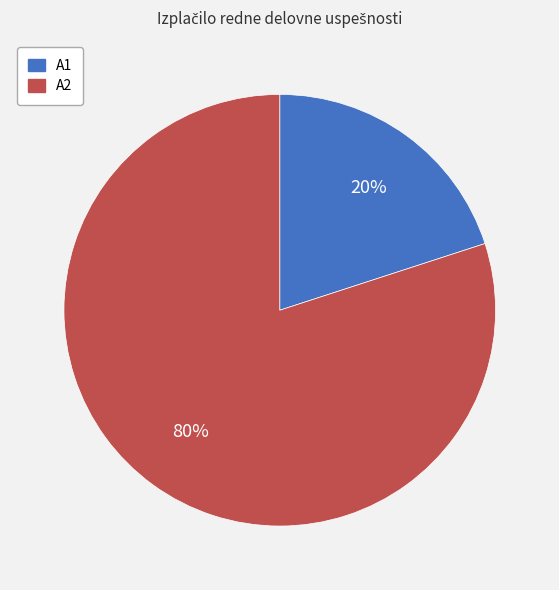

Which category has the biggest portion of the pie?

A2